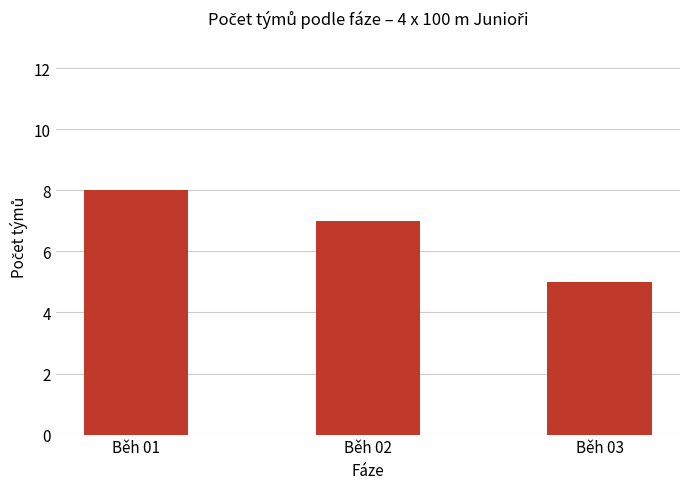

True or false: the data shows 11 at Běh 02.

False